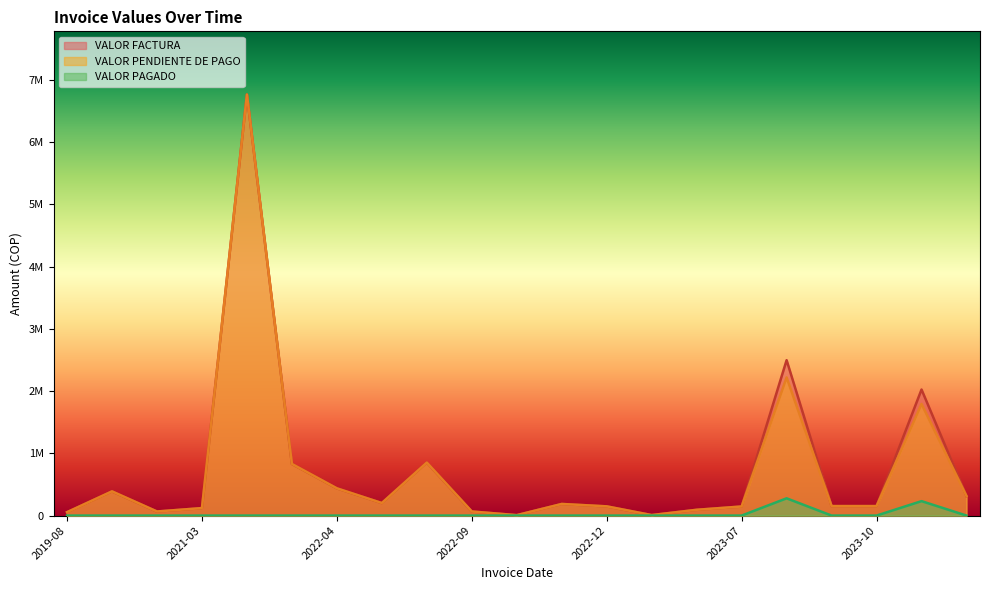

Which category has the highest value across all series?

2021-04